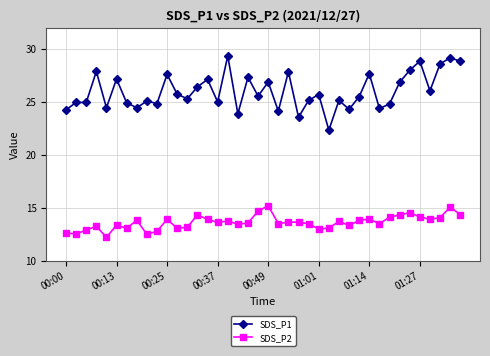

How many lines are shown in the chart?

2